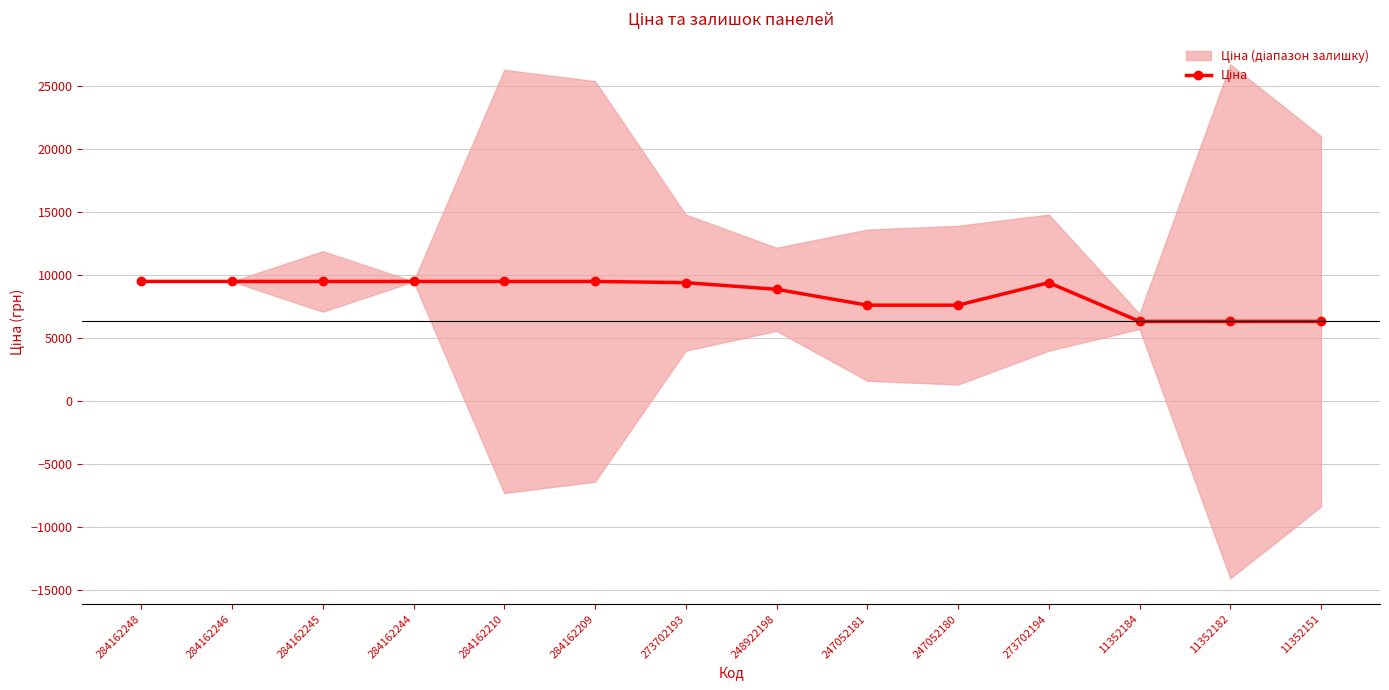

How many values are below 9383?

6